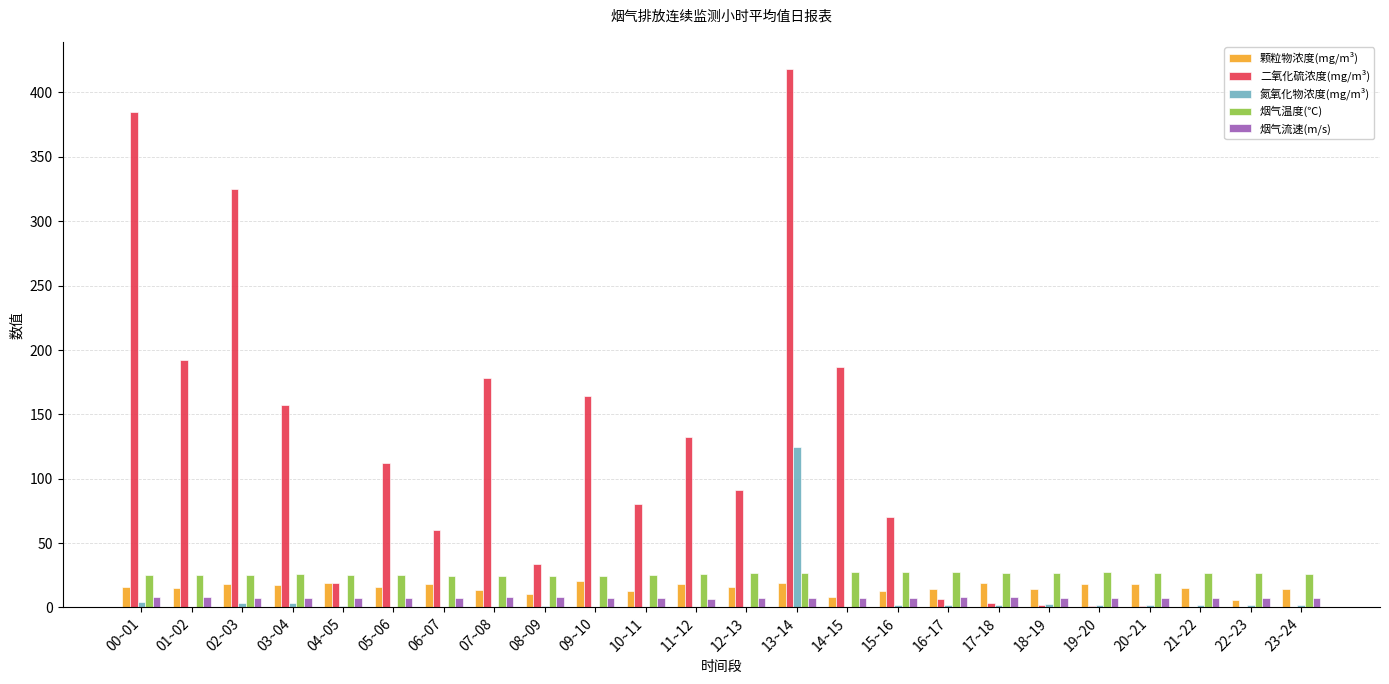

What is the maximum value for 氮氧化物浓度(mg/m³)?

124.8